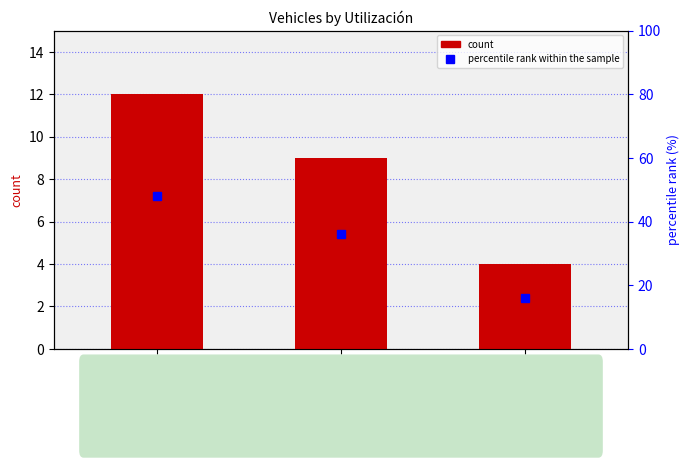

Between Televisión and Radio, which series saw the biggest shift?

percentile rank within the sample